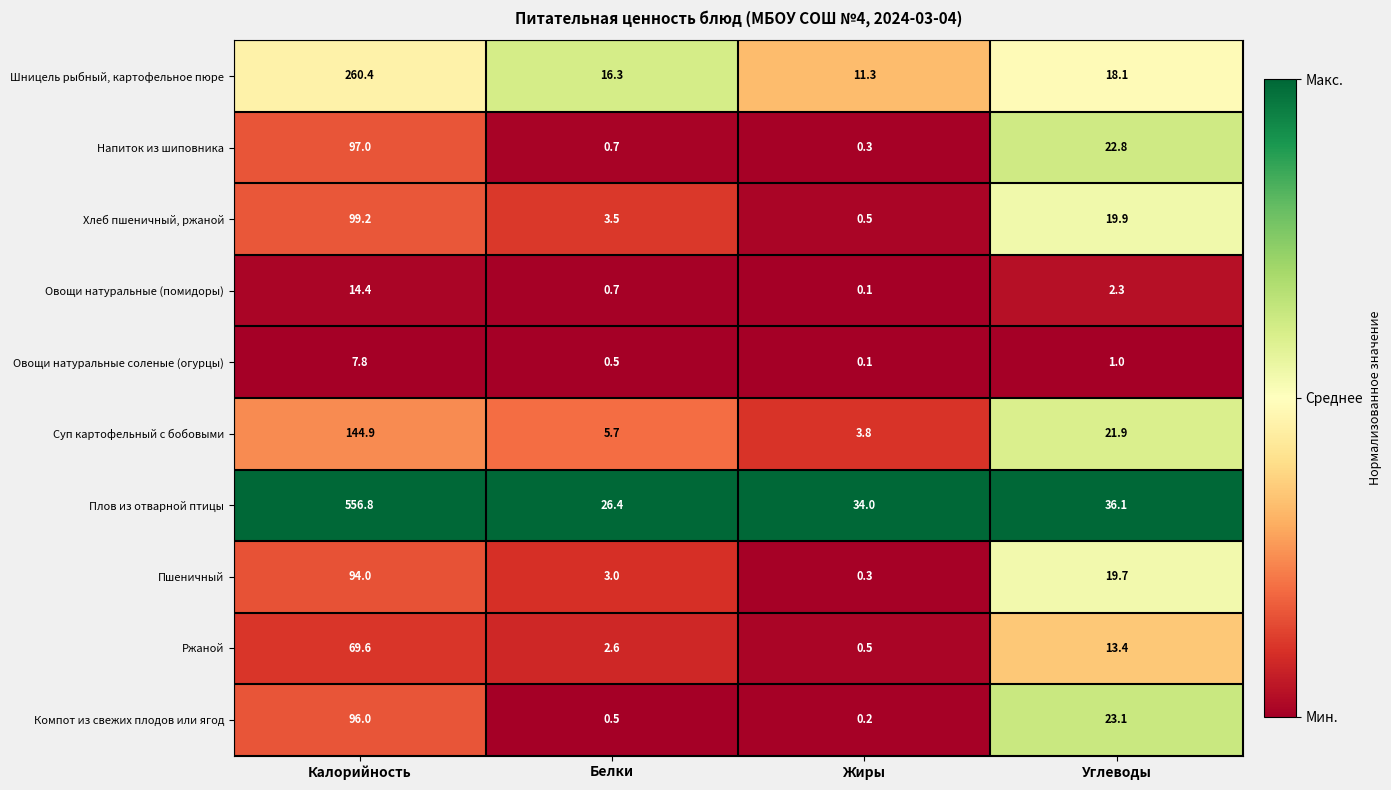

Which category has the lowest value across all series?

Жиры